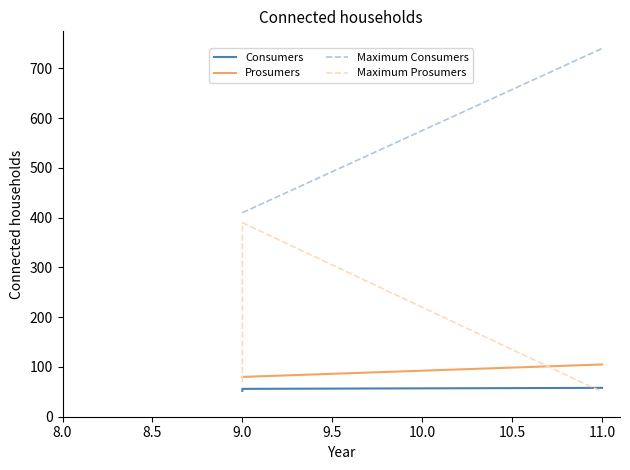

At how many categories does at least one series exceed 603?

1